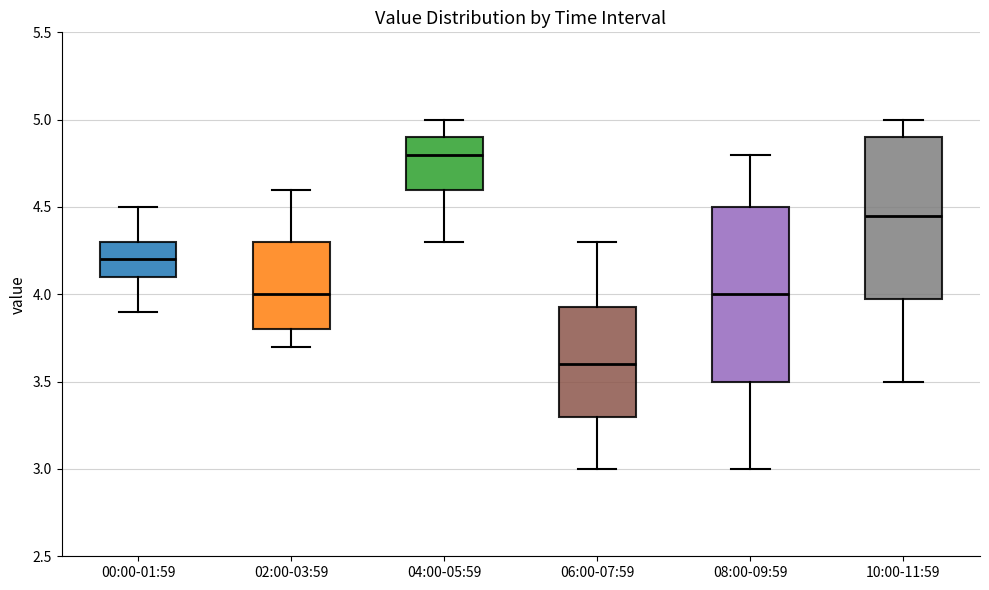

Which box has the lowest median line?

06:00-07:59